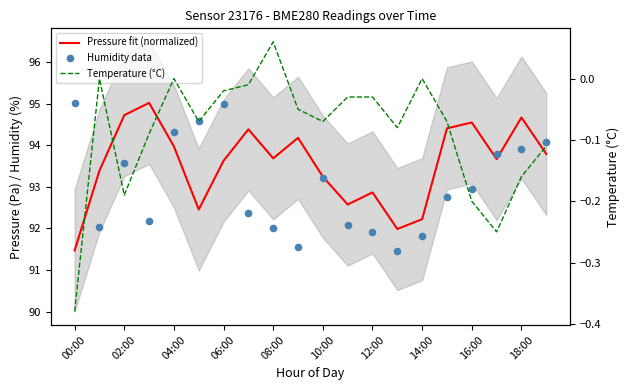

Which series contains the lowest Y value?

Temperature (°C)